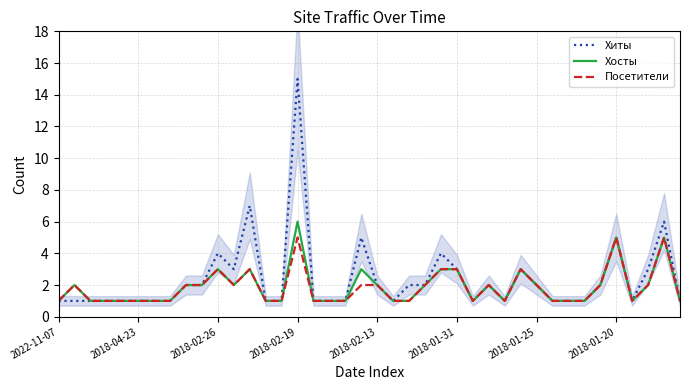

Is it true that Хиты equals 2 at 2018-02-13?

True